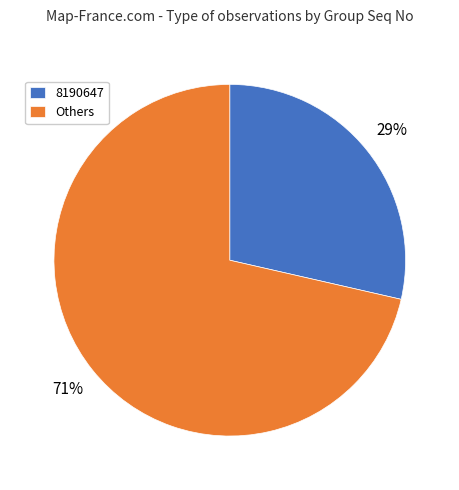

Is it true that 8190647 is 29% of the pie?

True